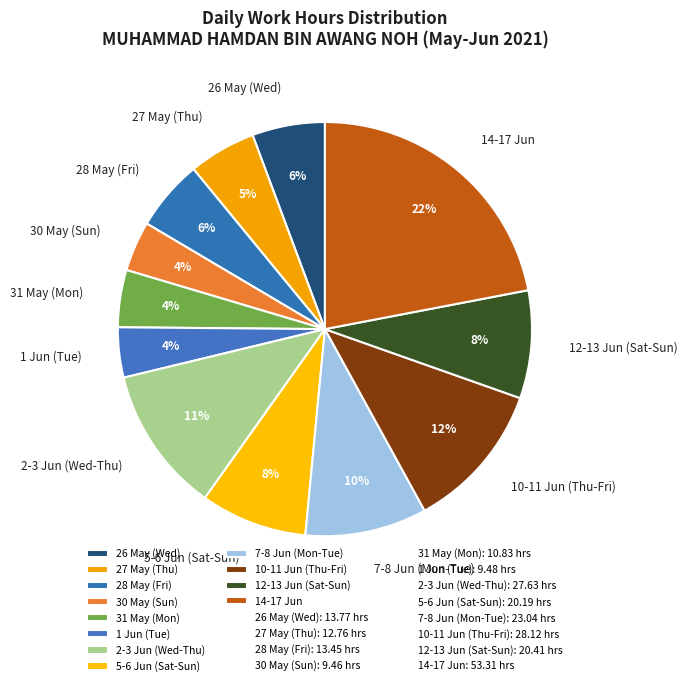

The 28 May (Fri) slice represents 6% of the pie. True or false?

True